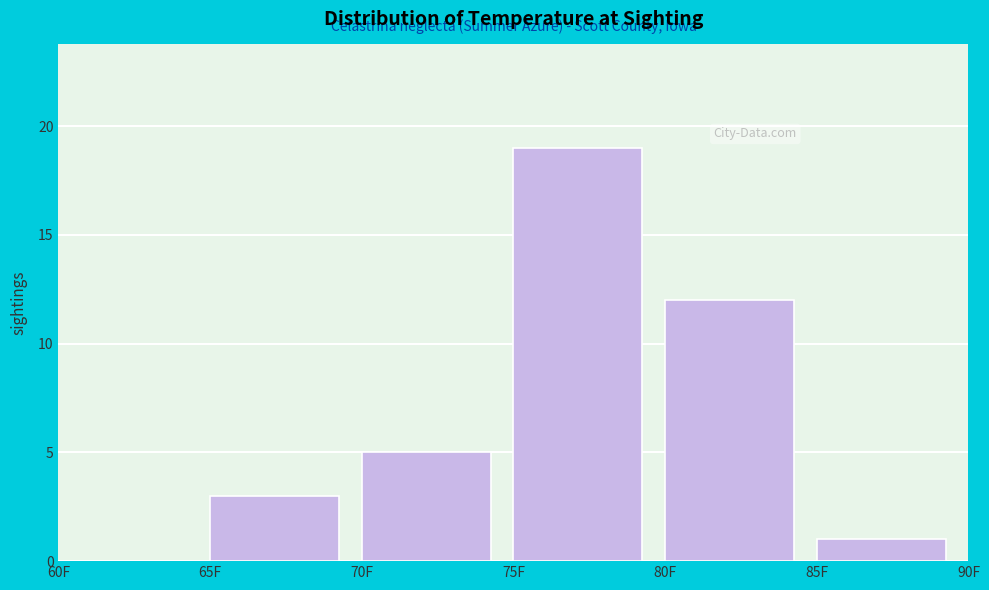

What is the height of the bar covering 85 to 90 on the x-axis? The values are not printed on the chart, so give them approximately, as read against the axis.

1